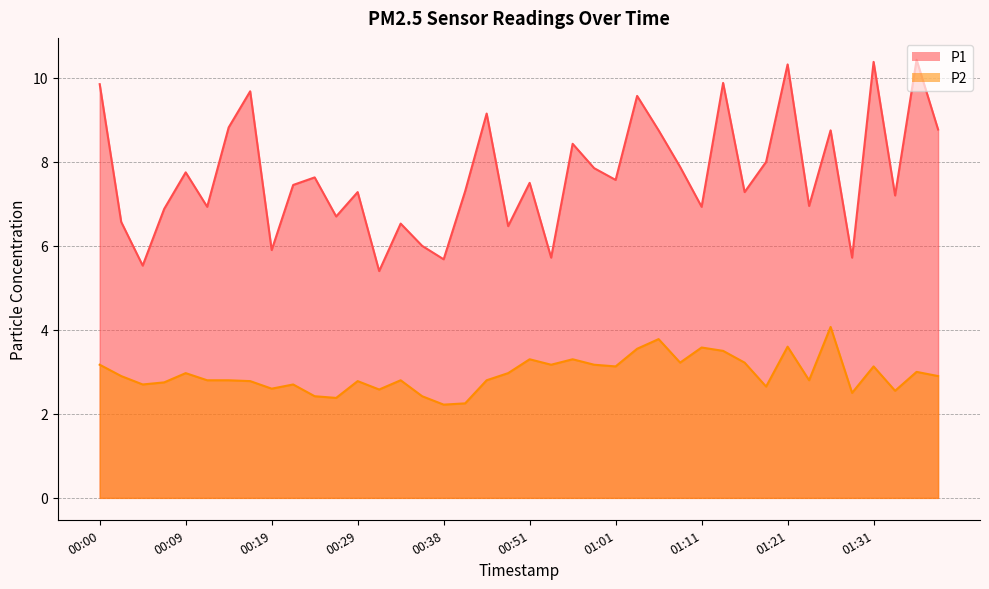

True or false: P1 and P2 intersect in this chart.

False